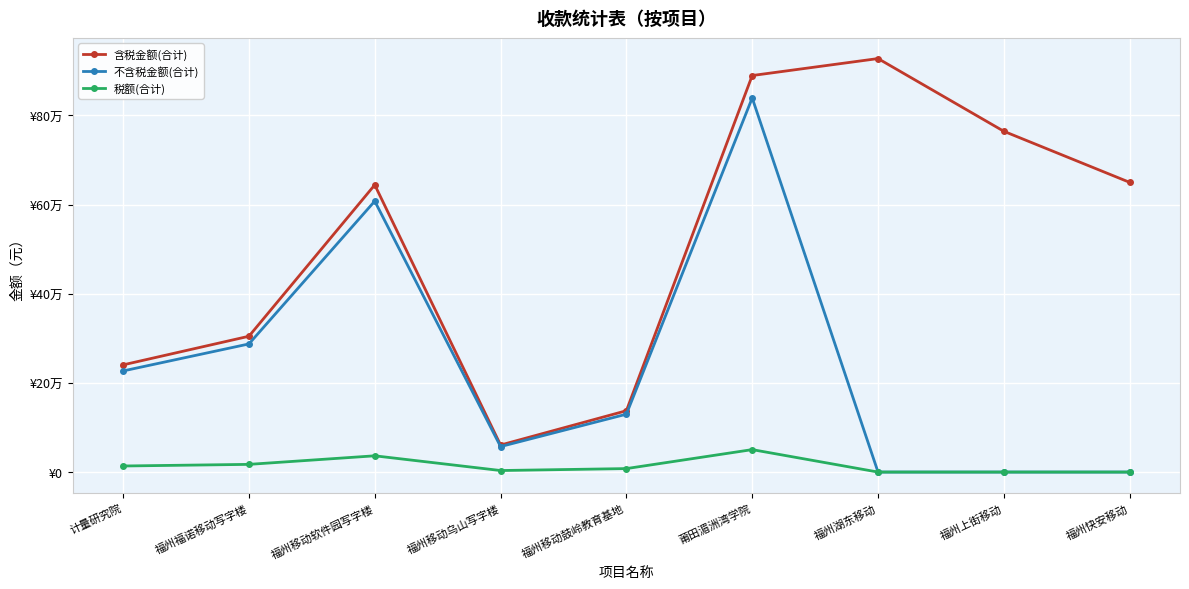

What is the difference between the highest and lowest values at 莆田湄洲湾学院?

839153.1